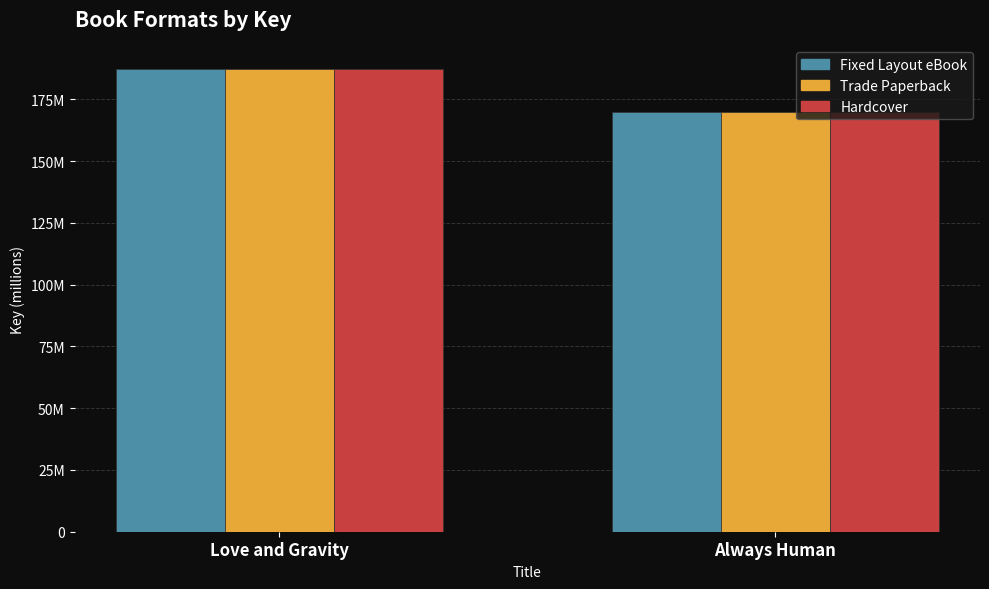

The value of Fixed Layout eBook at Always Human is 169.9. True or false?

True